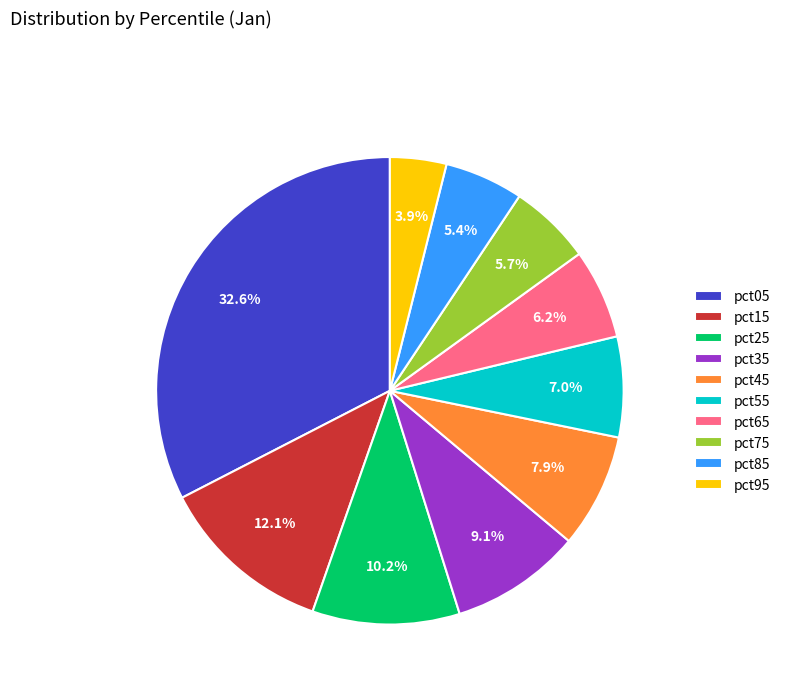

To the nearest percent, what is the combined percentage of pct15 and pct45?

20%